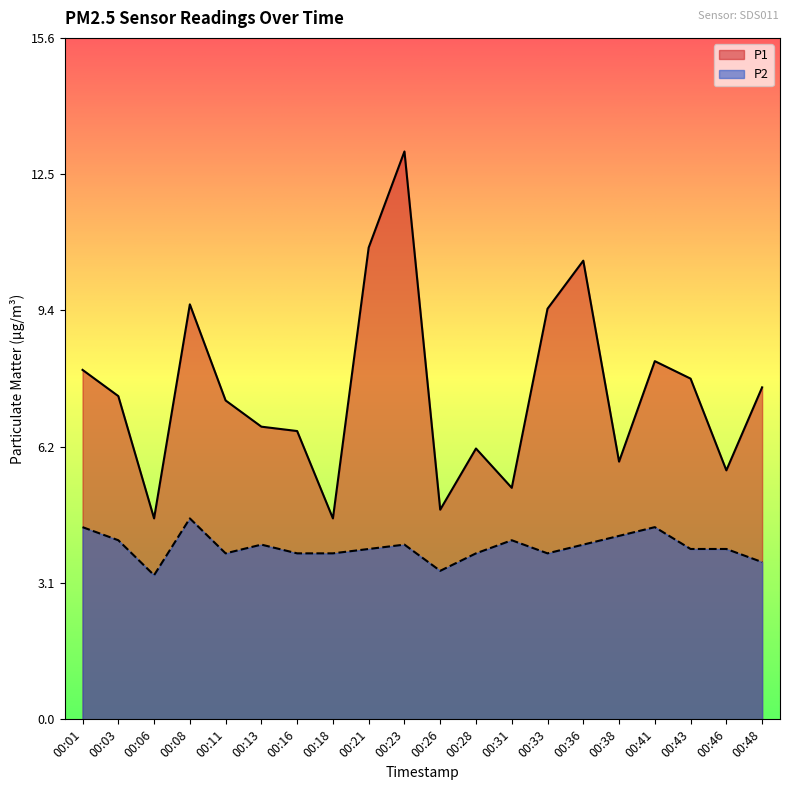

True or false: P1 and P2 intersect in this chart.

False